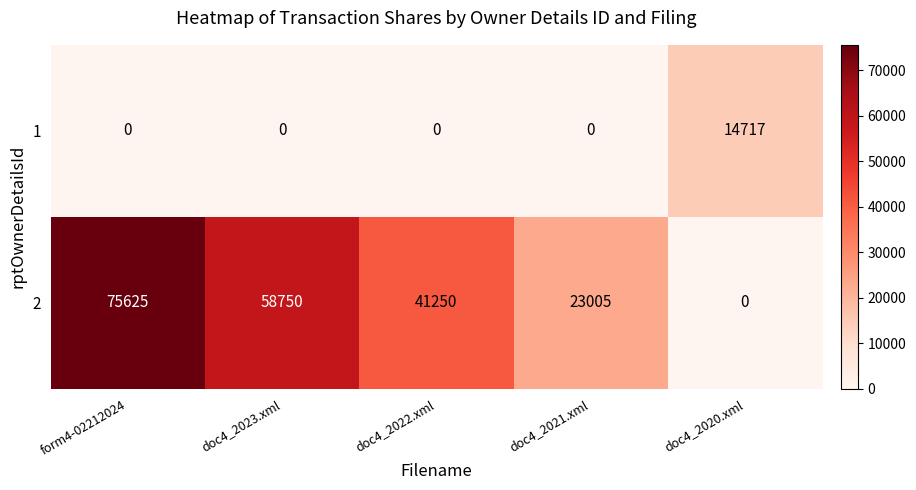

Reading left to right, list all the values displayed in this chart.

1: form4-02212024=0	doc4_2023.xml=0	doc4_2022.xml=0	doc4_2021.xml=0	doc4_2020.xml=14717
2: form4-02212024=75625	doc4_2023.xml=58750	doc4_2022.xml=41250	doc4_2021.xml=23005	doc4_2020.xml=0